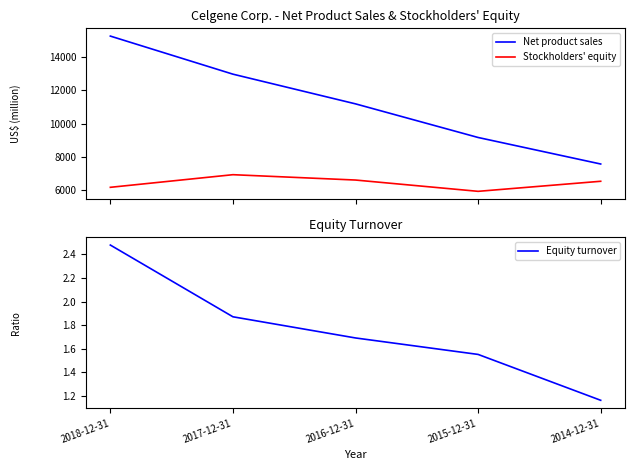

Reading left to right, list all the values displayed in this chart.

Net product sales: 2018-12-31=15265.0	2017-12-31=12973.0	2016-12-31=11185.0	2015-12-31=9161.0	2014-12-31=7564.0
Stockholders' equity: 2018-12-31=6161.0	2017-12-31=6921.0	2016-12-31=6599.0	2015-12-31=5919.0	2014-12-31=6525.0
Equity turnover: 2018-12-31=2.5	2017-12-31=1.9	2016-12-31=1.7	2015-12-31=1.6	2014-12-31=1.2